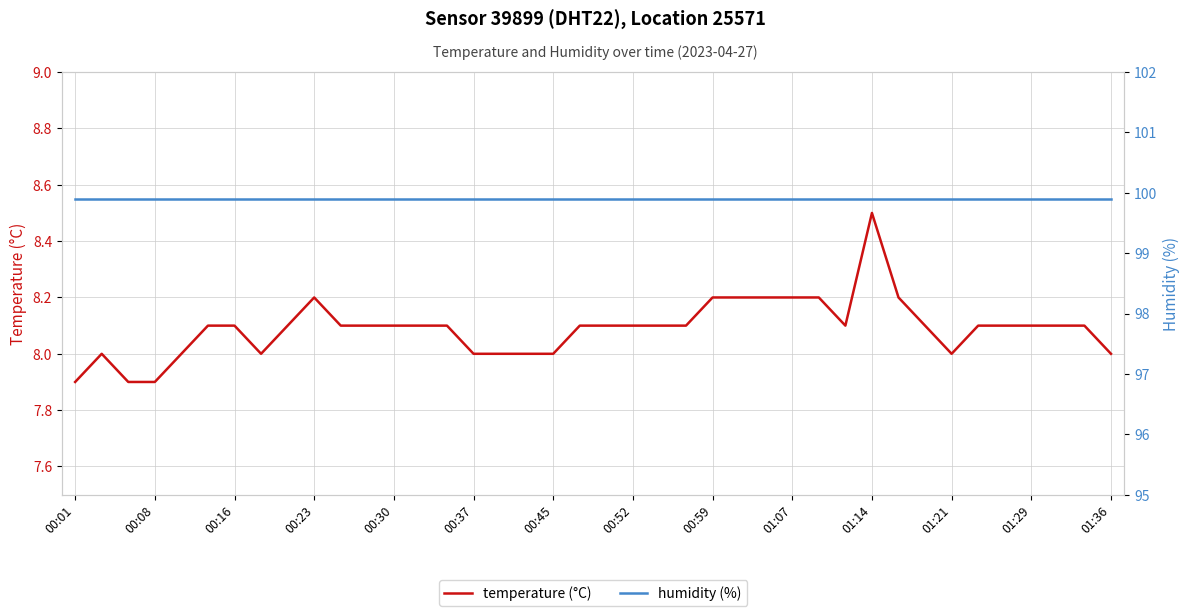

List the series in order of their overall mean, lowest first.

temperature (°C), humidity (%)